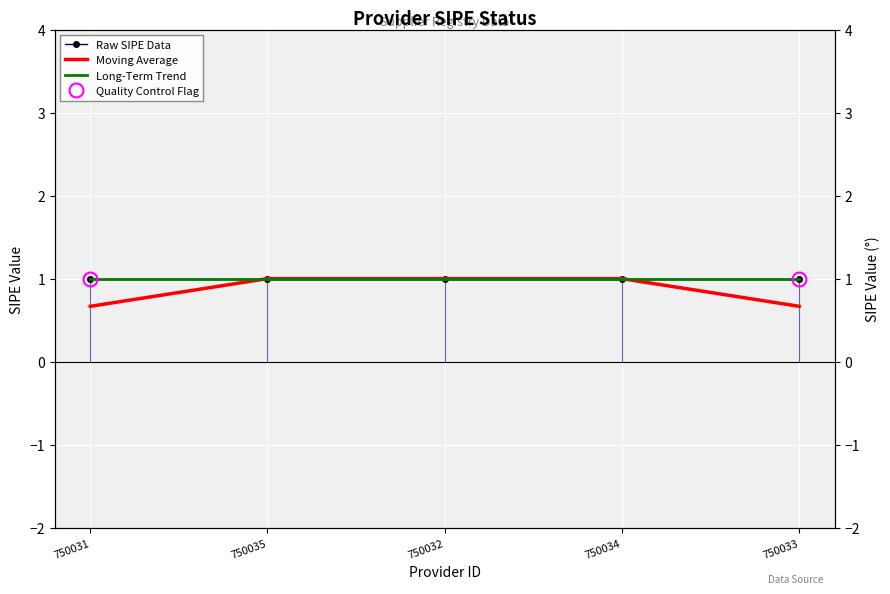

Reading left to right, list all the values displayed in this chart.

Raw SIPE Data: 750031=1.0	750035=1.0	750032=1.0	750034=1.0	750033=1.0
Moving Average: 750031=0.7	750035=1.0	750032=1.0	750034=1.0	750033=0.7
Long-Term Trend: 750031=1.0	750035=1.0	750032=1.0	750034=1.0	750033=1.0